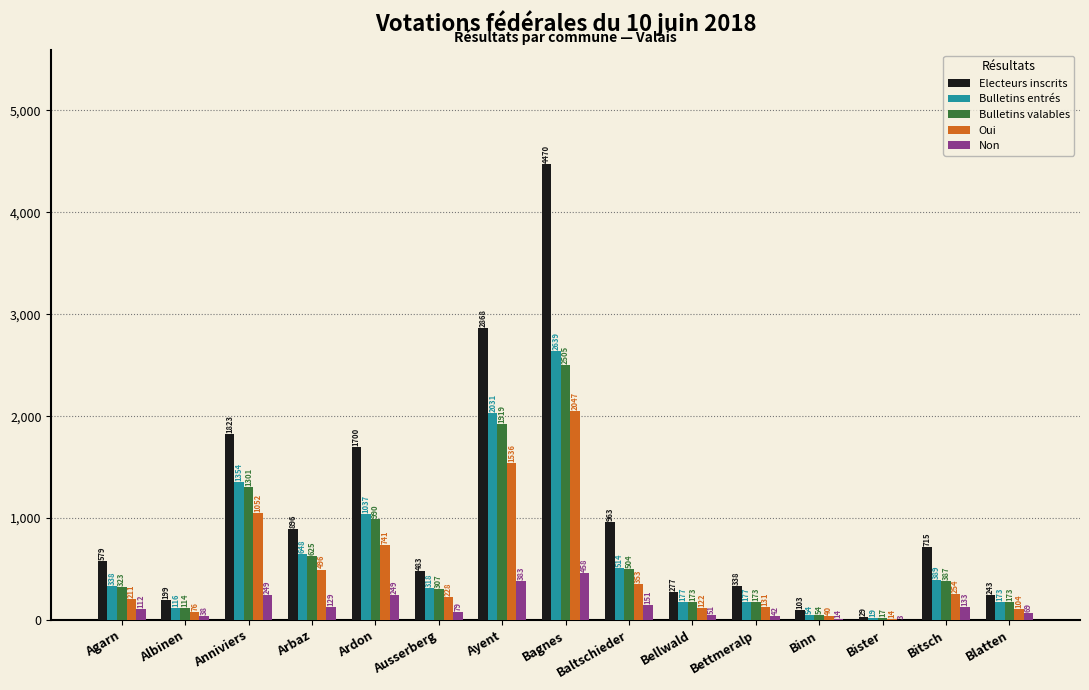

True or false: Electeurs inscrits has a value of 896 at Arbaz.

True